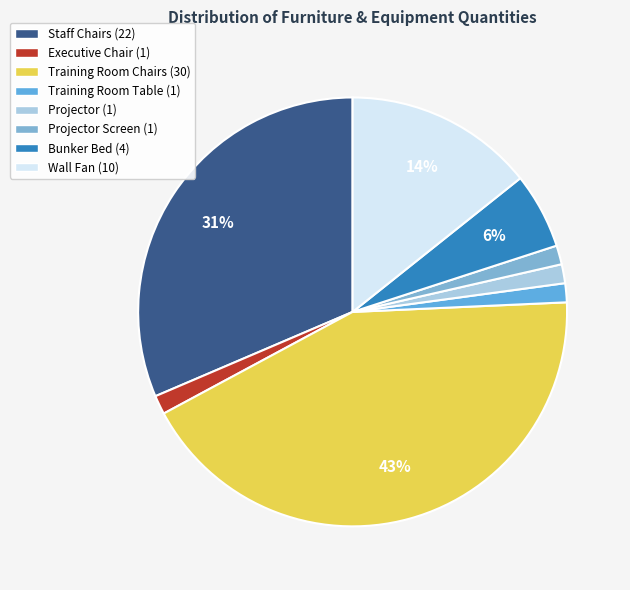

Approximately how many times larger is the value at Training Room Table (1) compared to Projector (1)?

1.0